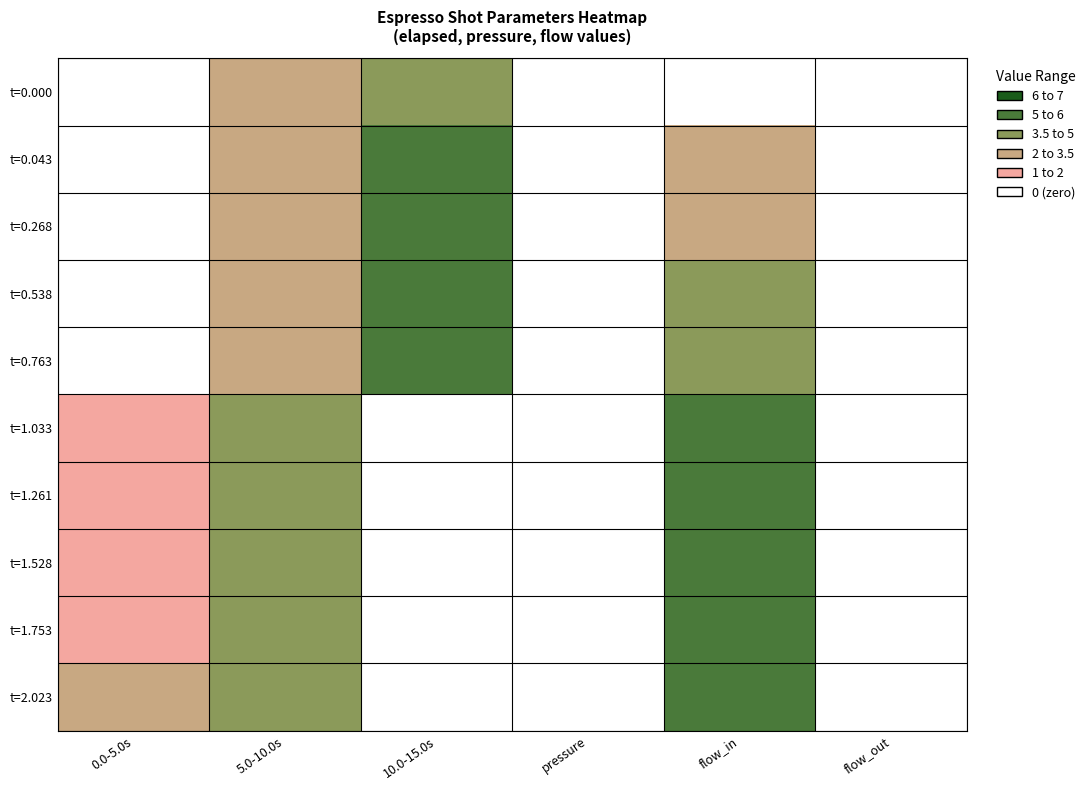

Which series has the largest range (max minus min)?

t=2.023